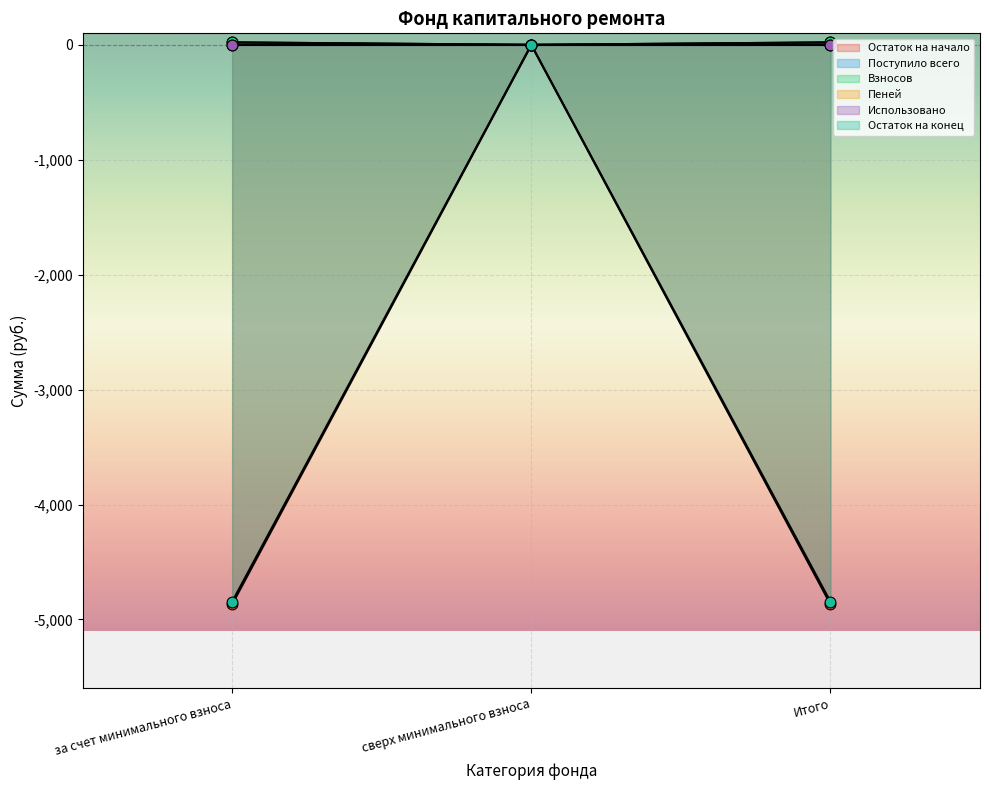

At how many categories does at least one series exceed -428?

3